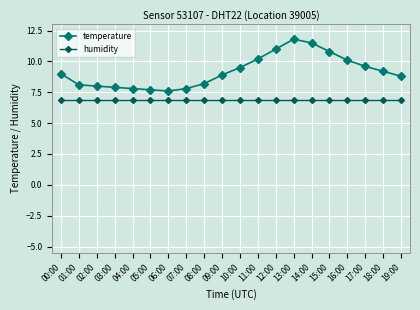

Which label corresponds to the largest value in the chart?

13:00